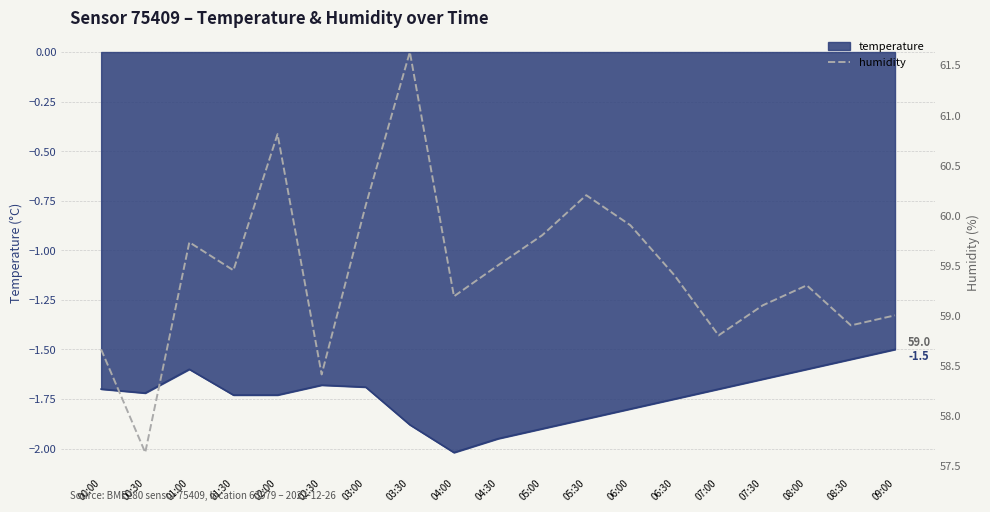

Where is the data nearest to the value 59?

09:00